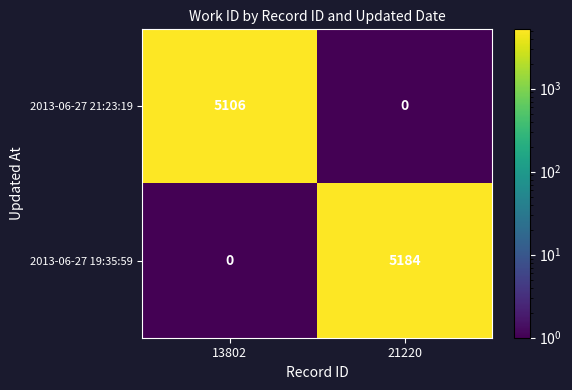

At which category is the sum across all series the highest?

21220